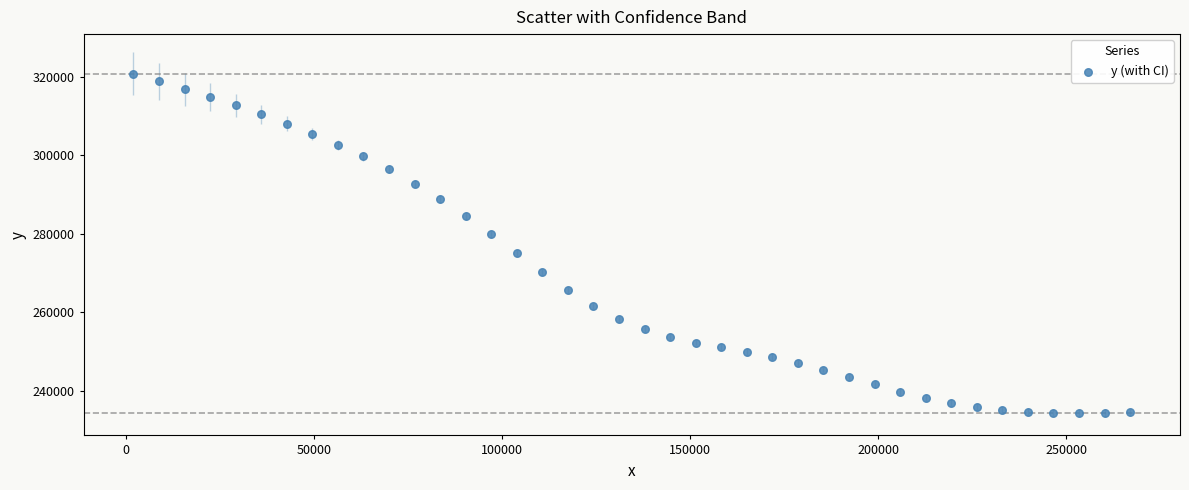

What is the range of Y values (max minus min)?

86323.1